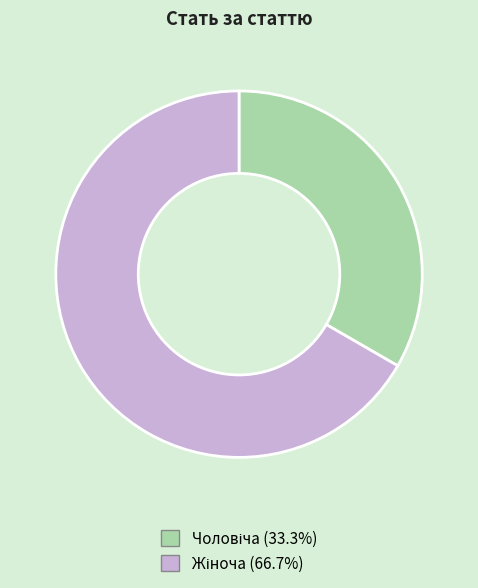

Does any single category account for the majority?

Yes